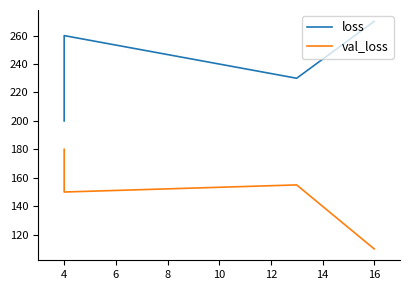

How many distinct data groups are displayed?

2